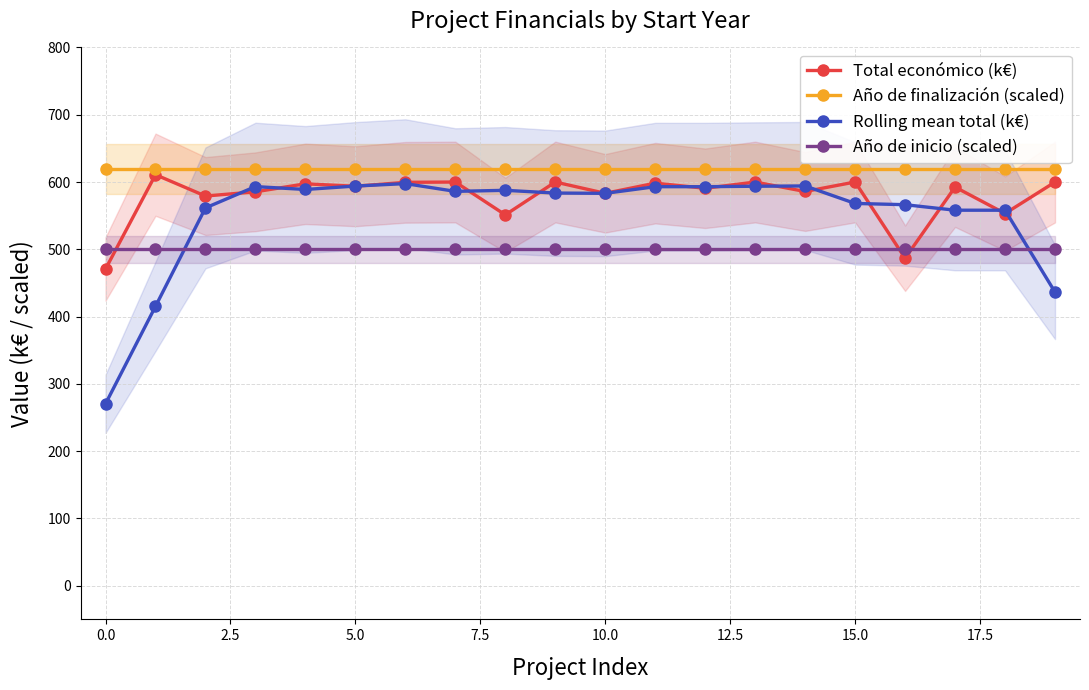

True or false: Año de finalización (scaled) and Año de inicio (scaled) intersect in this chart.

False